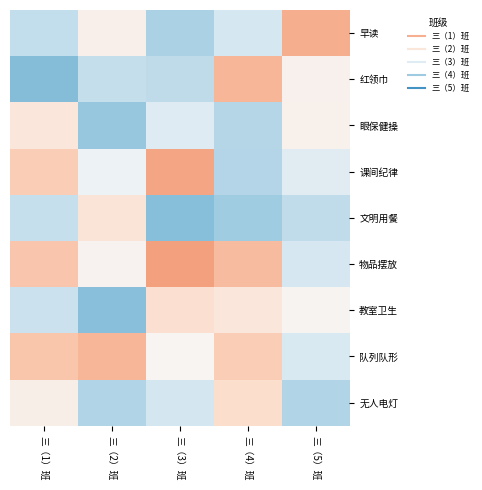

What is the total value across all series at 三（3）班?

2.2